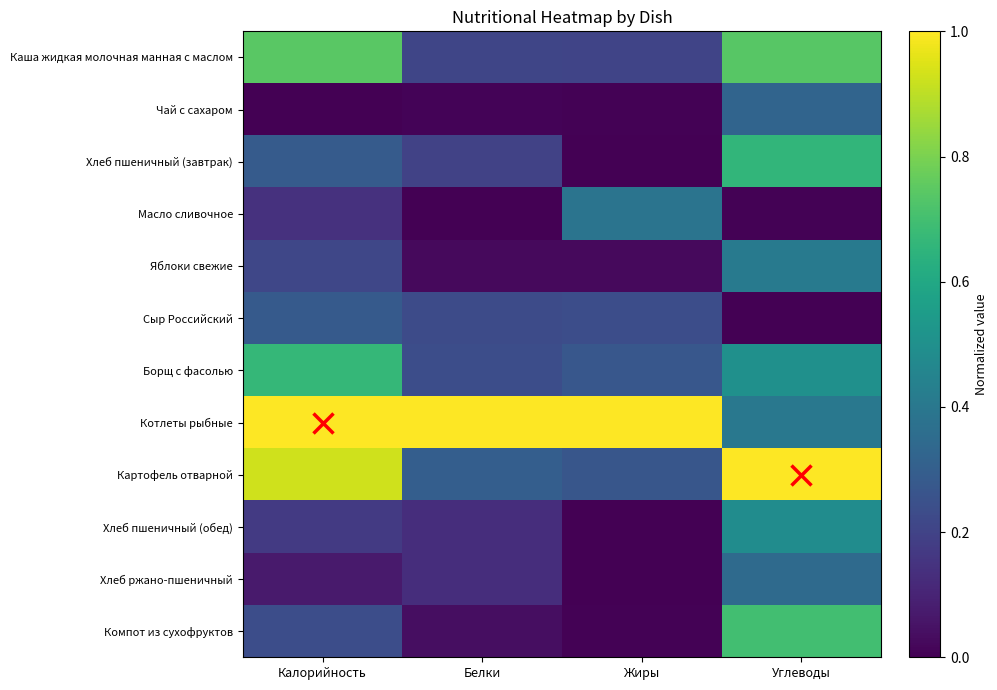

At which category is the sum across all series the highest?

Углеводы